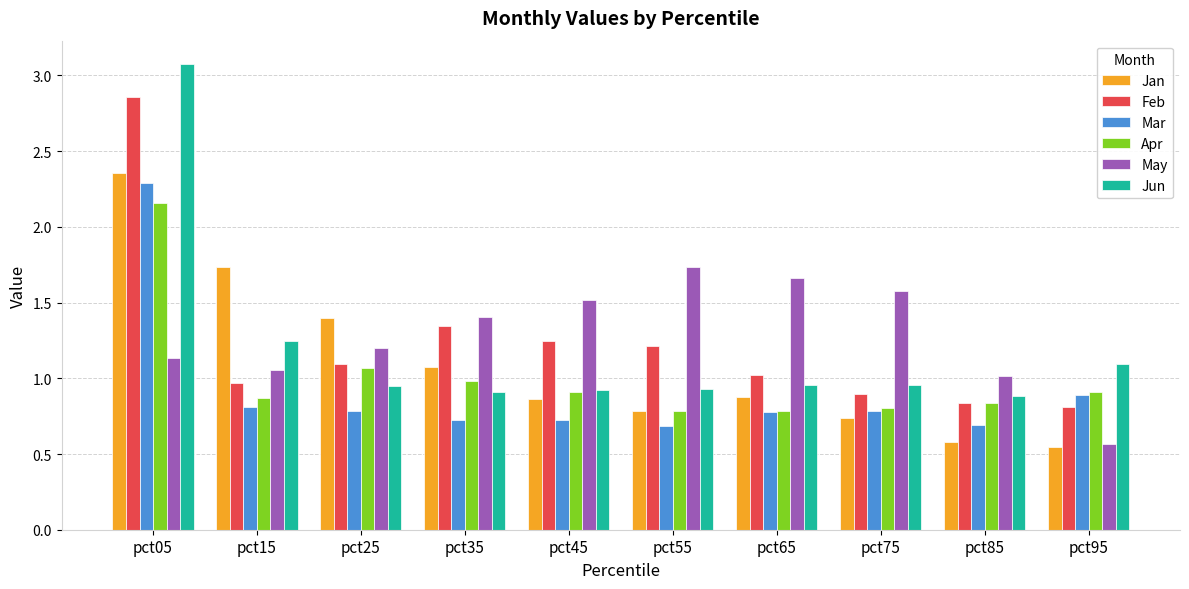

At which label does May reach its minimum?

pct95